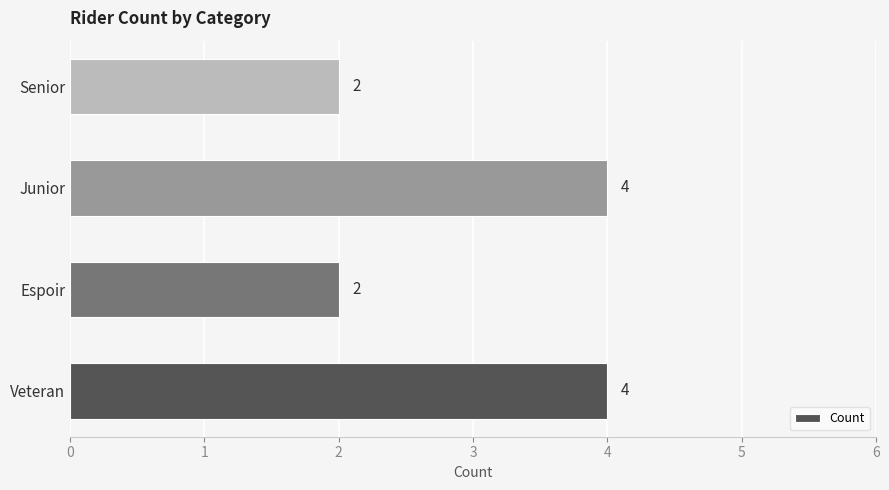

What is the difference between the maximum and minimum values?

2